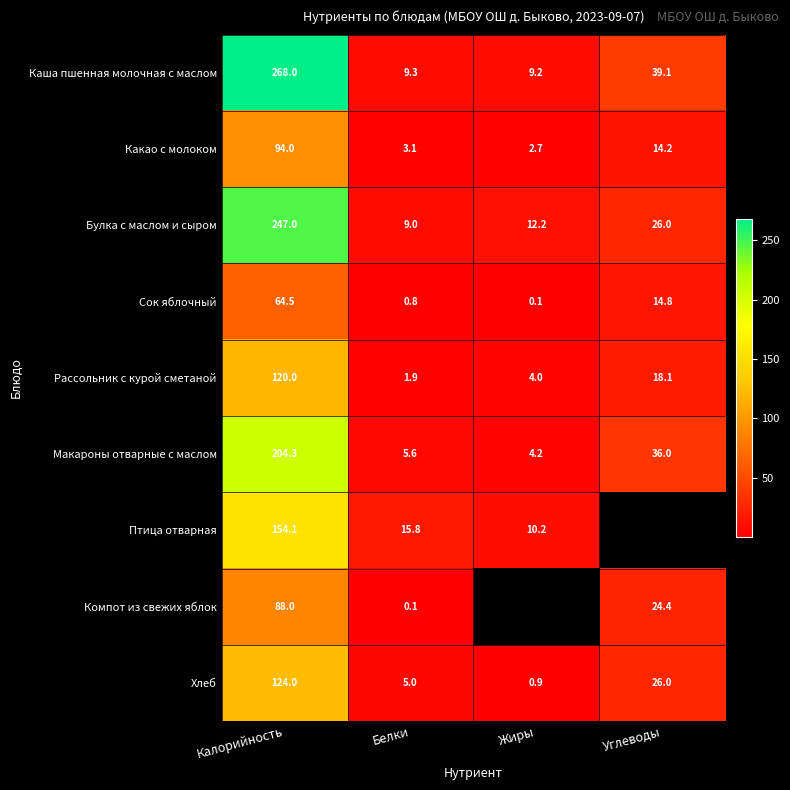

Is it true that Рассольник с курой сметаной equals 4.0 at Жиры?

True